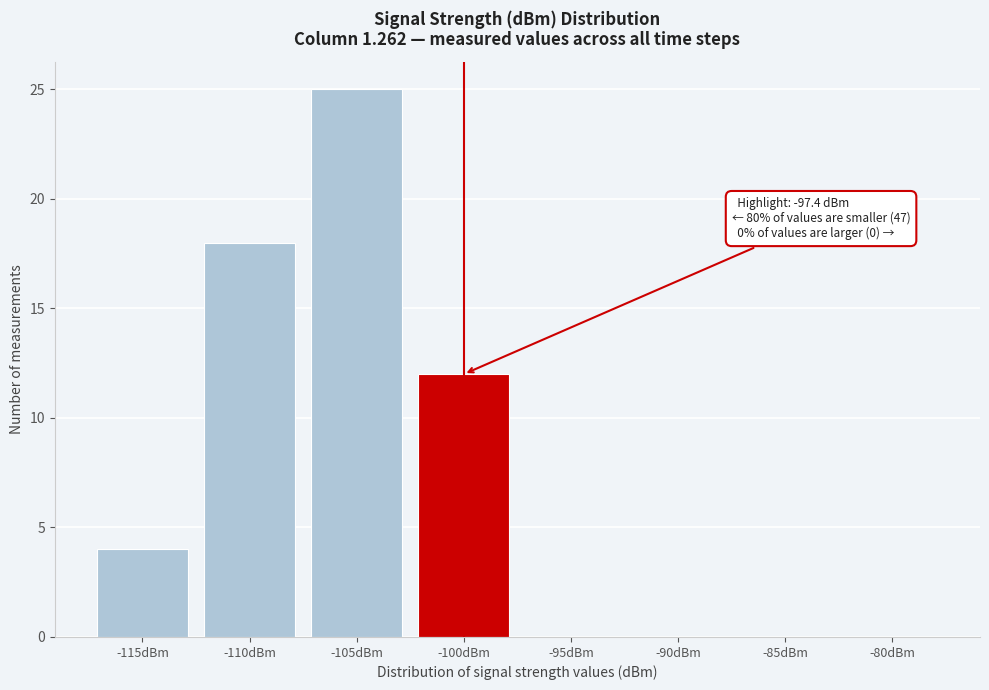

Reading left to right, transcribe all the data shown in this chart.

-115dBm=4	-110dBm=18	-105dBm=25	-100dBm=12	-95dBm=0	-90dBm=0	-85dBm=0	-80dBm=0